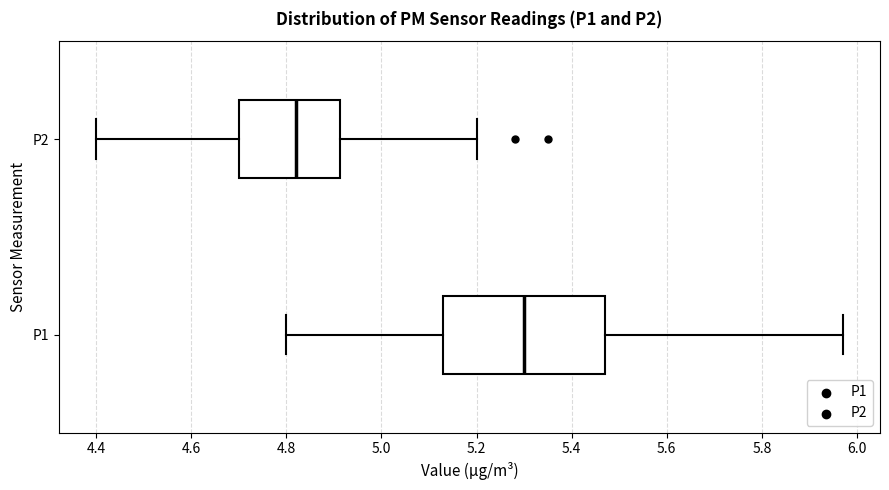

Reading bottom to top, transcribe this box plot: for each box, give where its median line is, the range the box spans, and where its two whiskers end, as read against the x-axis. The values are not printed on the chart, so give them approximately, as read against the axis.

P1: median 5.30, box 5.14 to 5.48, whiskers 4.80 to 5.98
P2: median 4.82, box 4.70 to 4.92, whiskers 4.40 to 5.20